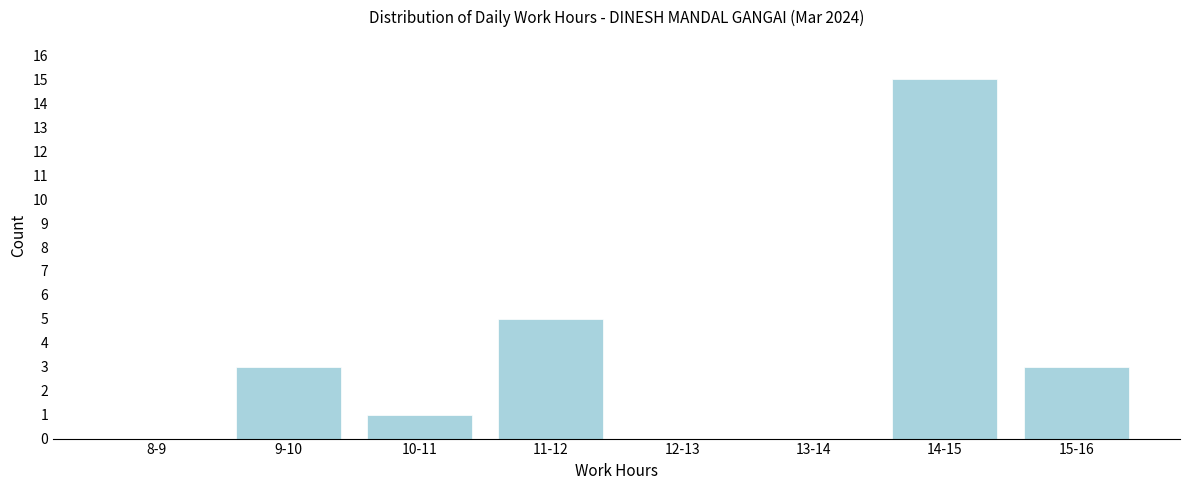

Reading left to right, list all the values displayed in this chart.

8-9=0	9-10=3	10-11=1	11-12=5	12-13=0	13-14=0	14-15=15	15-16=3